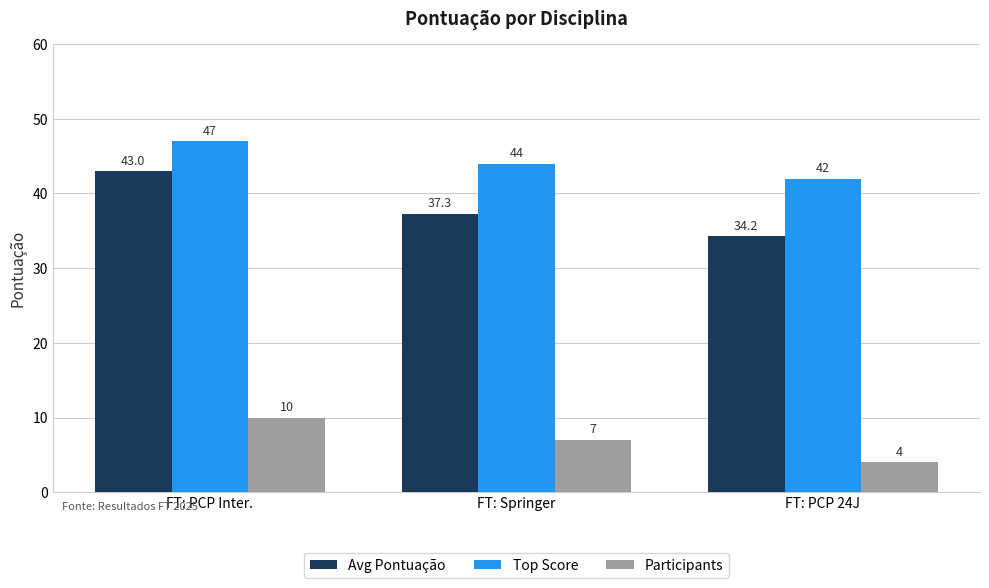

How many bars are there in total?

9